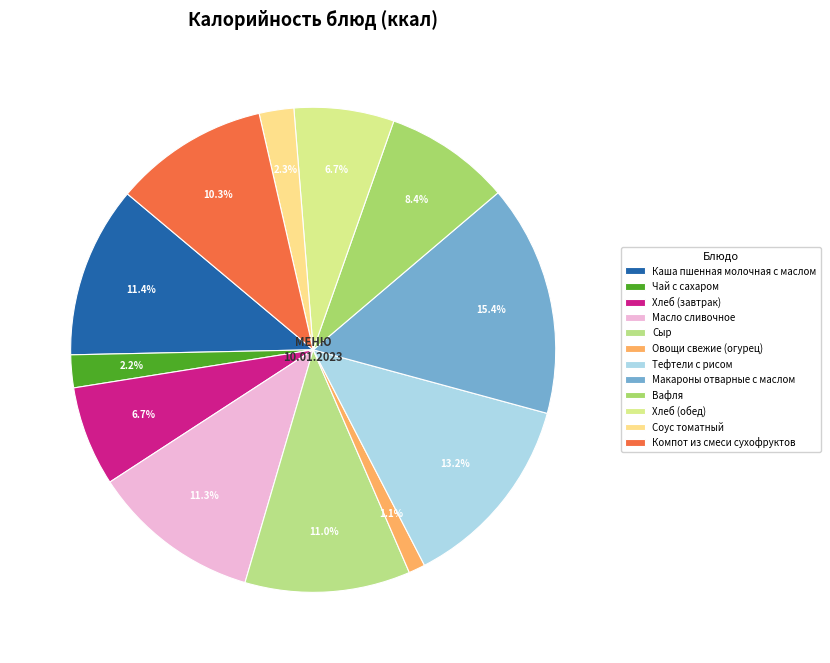

To the nearest percent, what percentage of the pie is Каша пшенная молочная с маслом?

11%